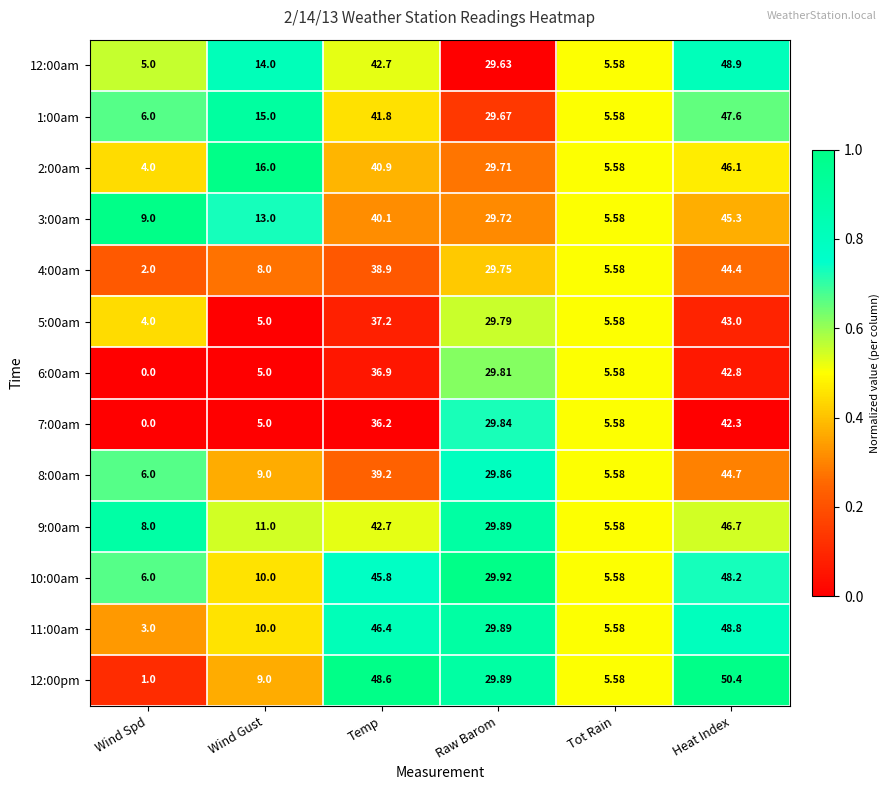

Is the value of 10:00am at Temp greater than the value of 9:00am at Wind Spd?

Yes